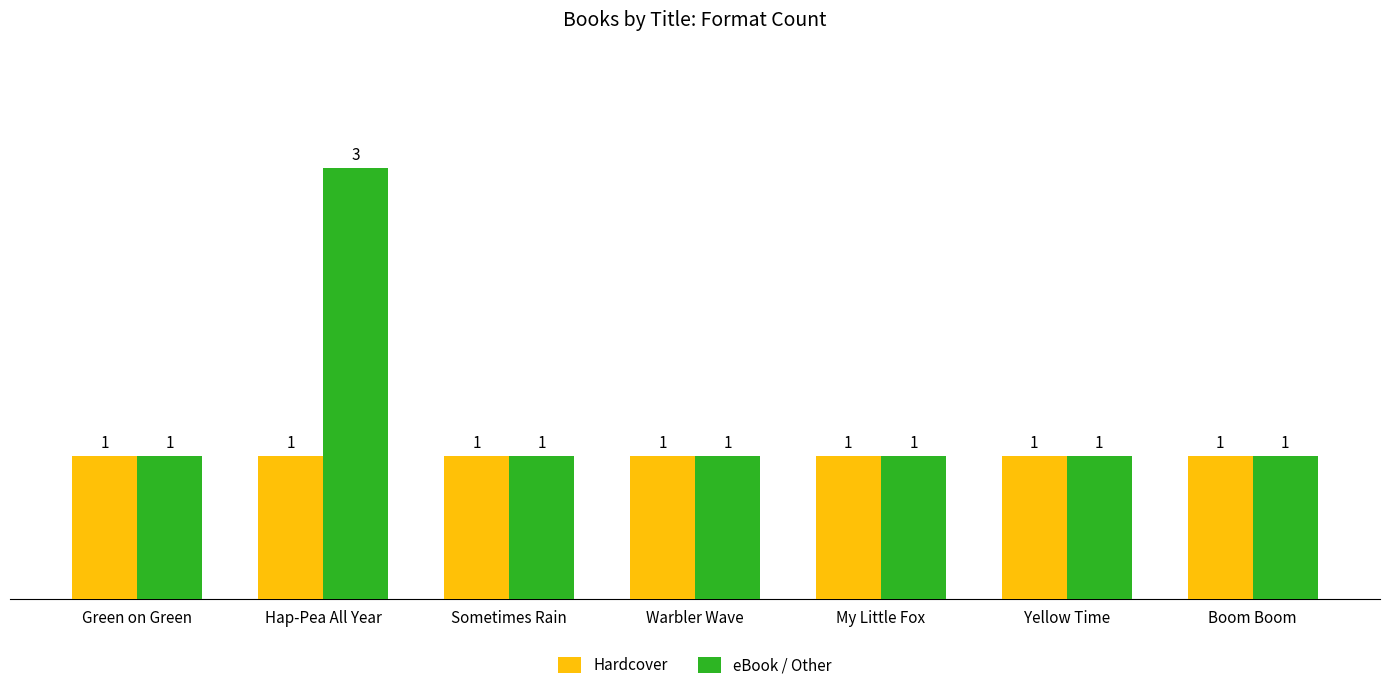

The Hardcover series shows 1 at Sometimes Rain. True or false?

True